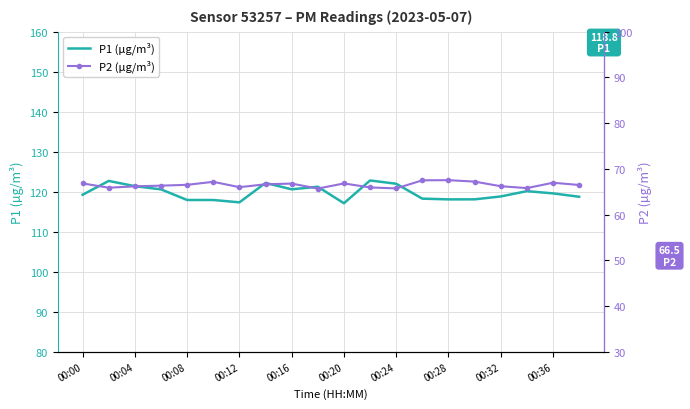

True or false: P2 (µg/m³) and P1 (µg/m³) cross at least once.

False